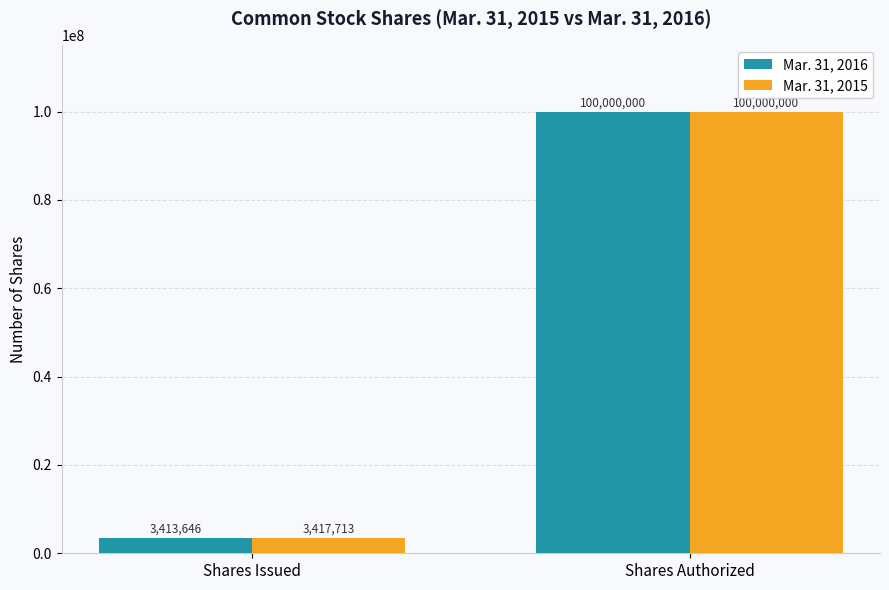

Is the value of Mar. 31, 2015 at Shares Authorized greater than the value of Mar. 31, 2016 at Shares Issued?

Yes